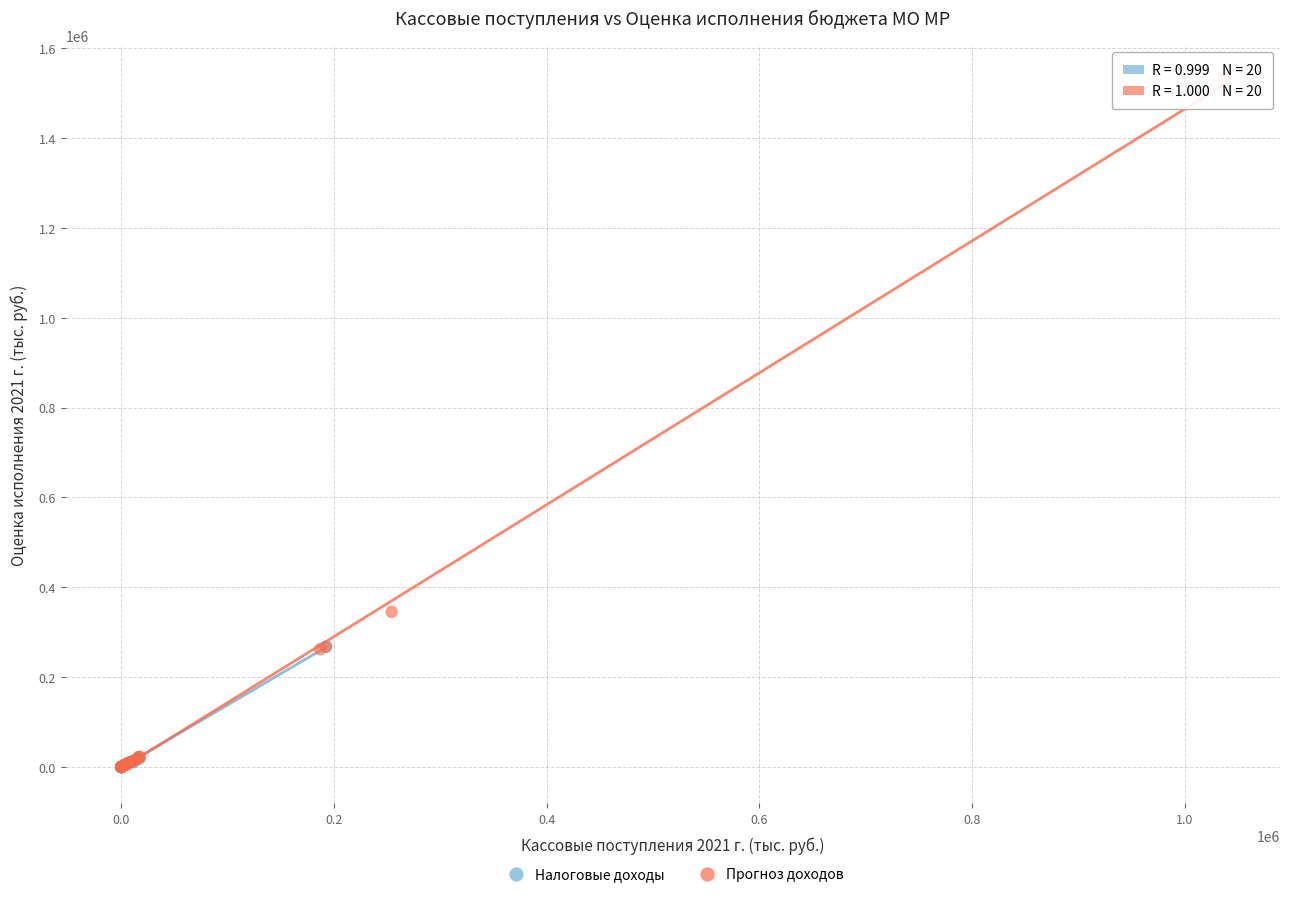

What are all the series names shown in the legend?

Налоговые доходы, Прогноз доходов